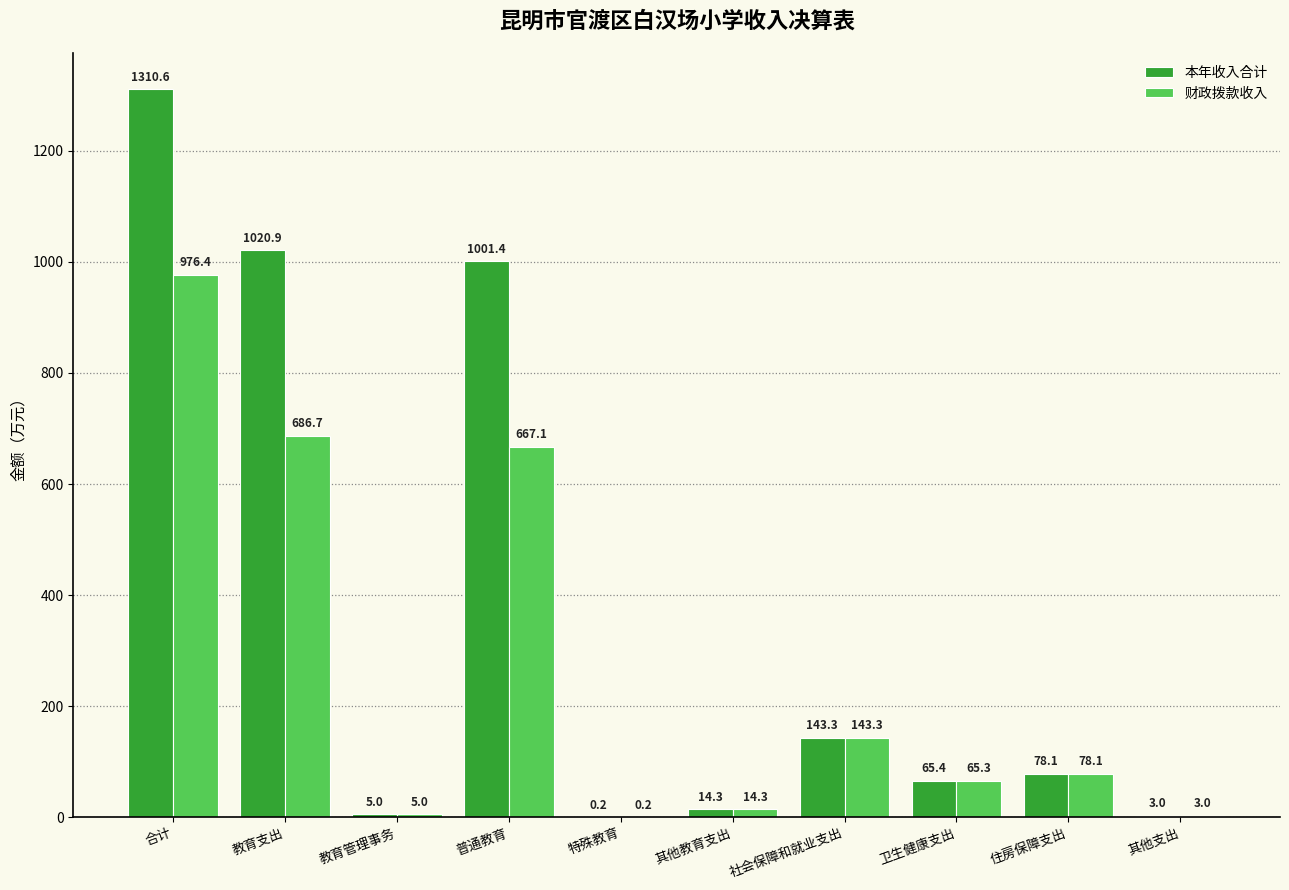

Which series has the largest total across all categories?

本年收入合计